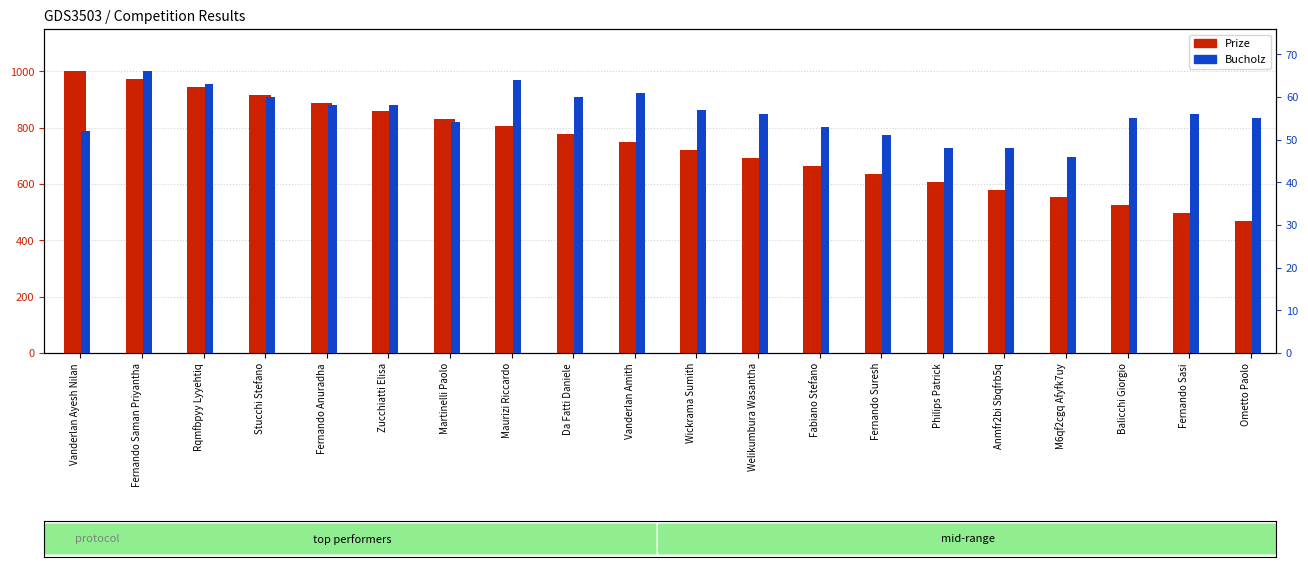

What is the minimum value for Prize?

468